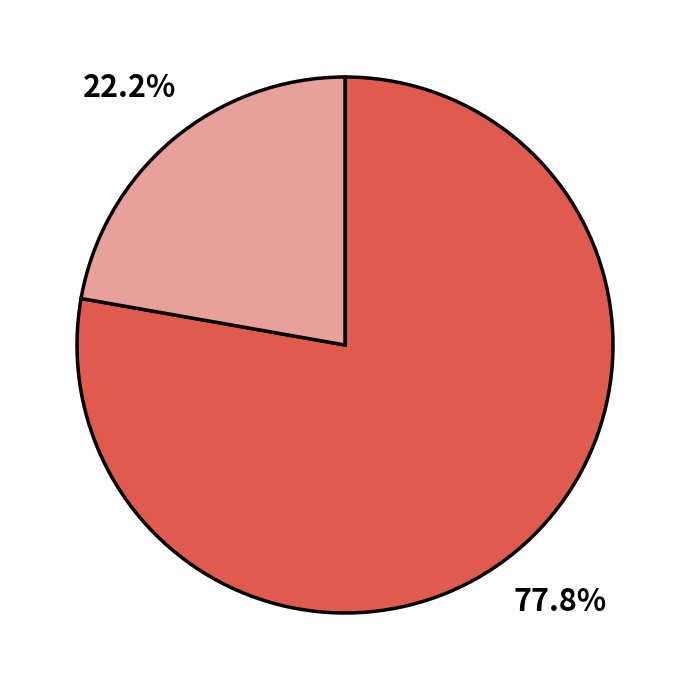

Is there a majority slice in this chart?

Yes